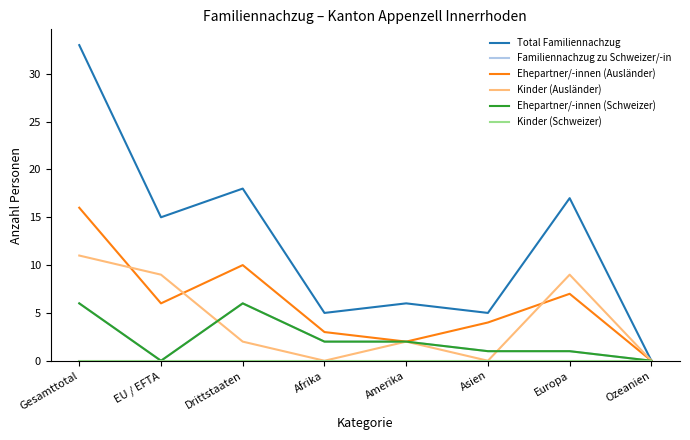

What is the highest value of the Ehepartner/-innen (Schweizer) series?

6